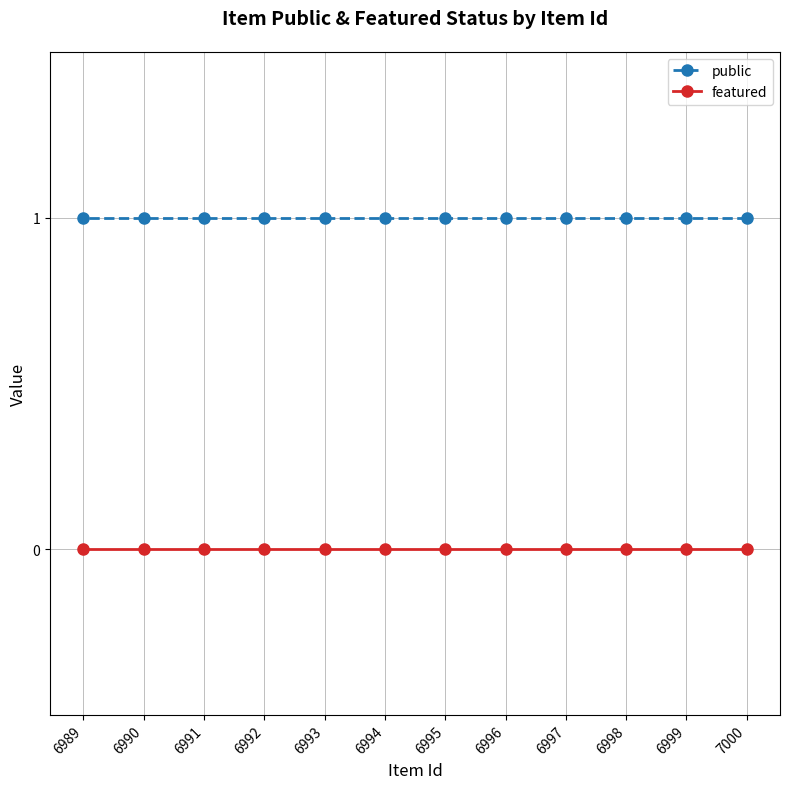

Reading left to right, extract all data points from this chart.

public: 1	1	1	1	1	1	1	1	1	1	1	1
featured: 0	0	0	0	0	0	0	0	0	0	0	0